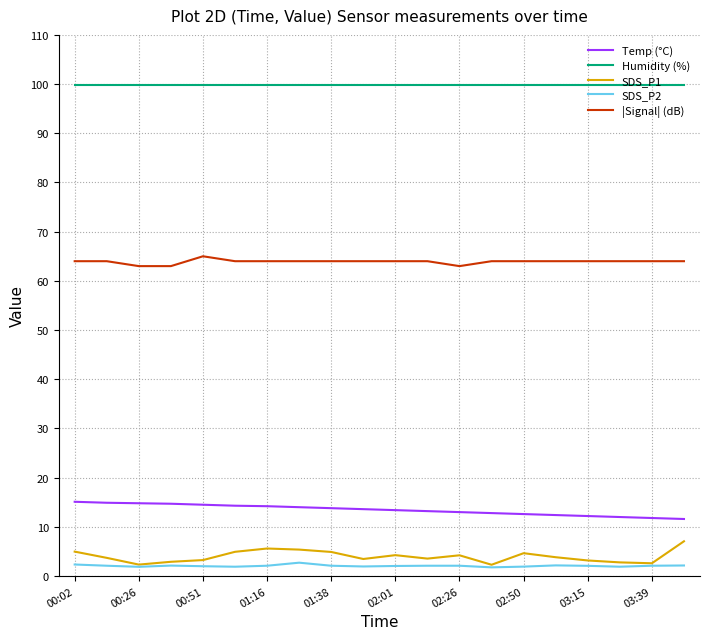

True or false: Humidity (%) and SDS_P1 intersect in this chart.

False